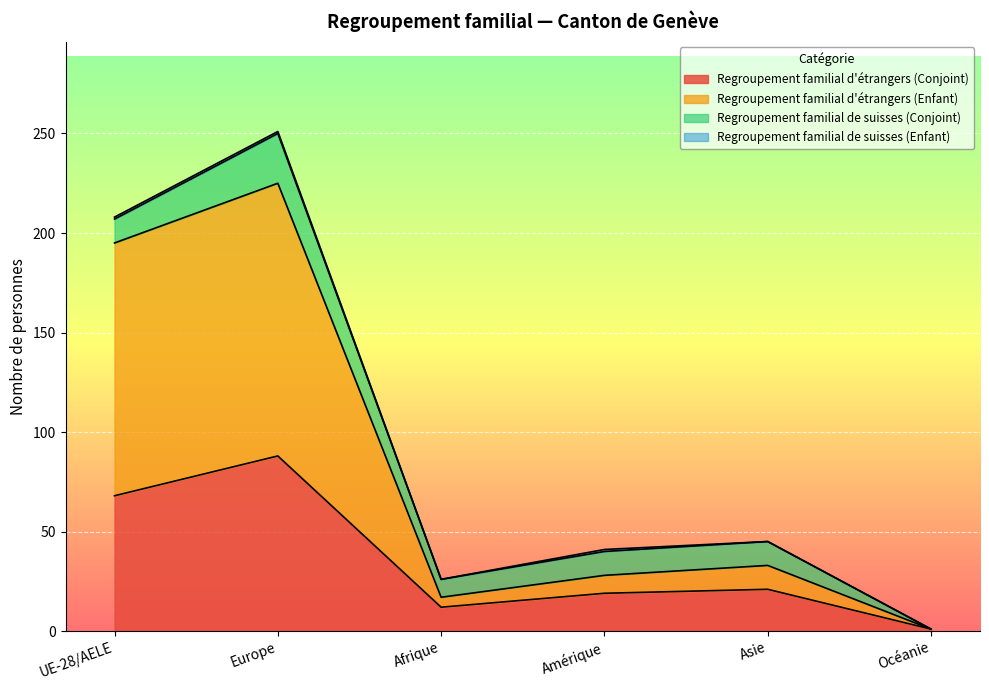

At which category is the sum across all series the highest?

Europe